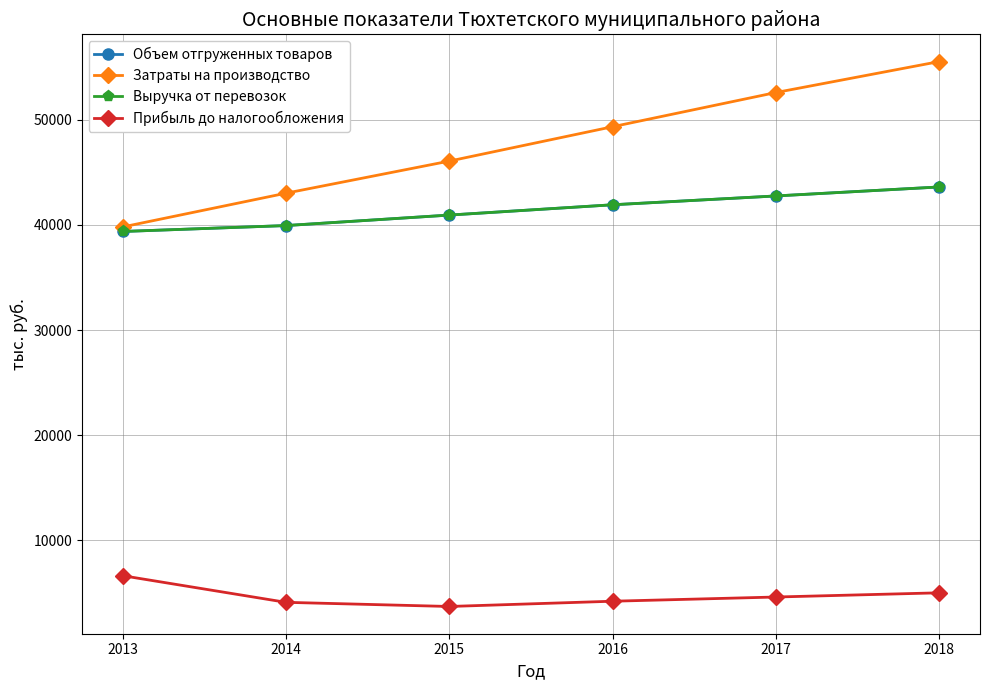

What is the minimum value shown in the chart?

3700